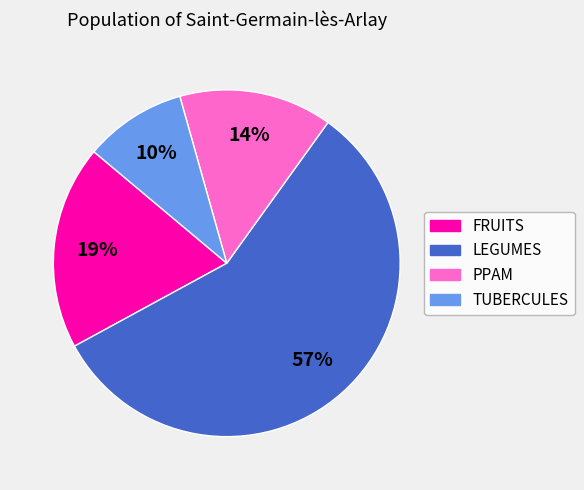

What is the largest slice in the pie chart?

LEGUMES